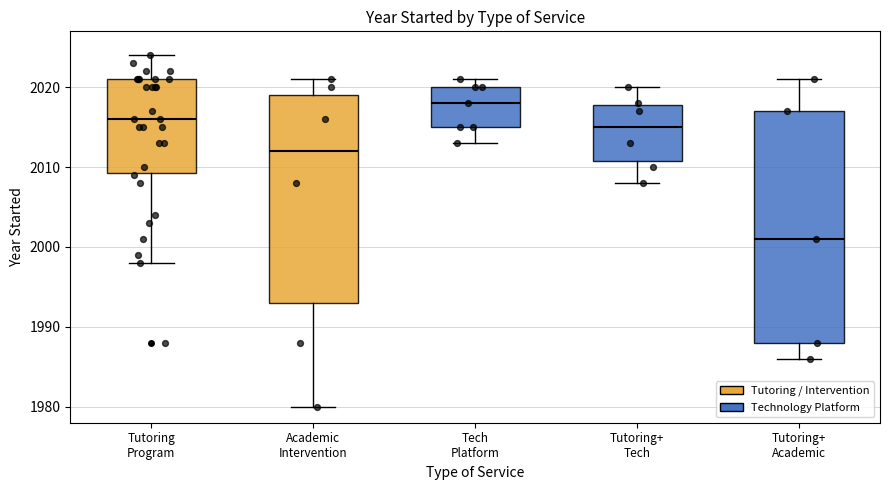

Reading left to right, read every box against the y-axis: the position of its median line, the range the box covers, and the ends of its whiskers. The values are not printed on the chart, so give them approximately, as read against the axis.

Tutoring Program: median 2016, box 2009 to 2021, whiskers 1998 to 2024
Academic Intervention: median 2012, box 1993 to 2019, whiskers 1980 to 2021
Tech Platform: median 2018, box 2015 to 2020, whiskers 2013 to 2021
Tutoring+ Tech: median 2015, box 2011 to 2018, whiskers 2008 to 2020
Tutoring+ Academic: median 2001, box 1988 to 2017, whiskers 1986 to 2021